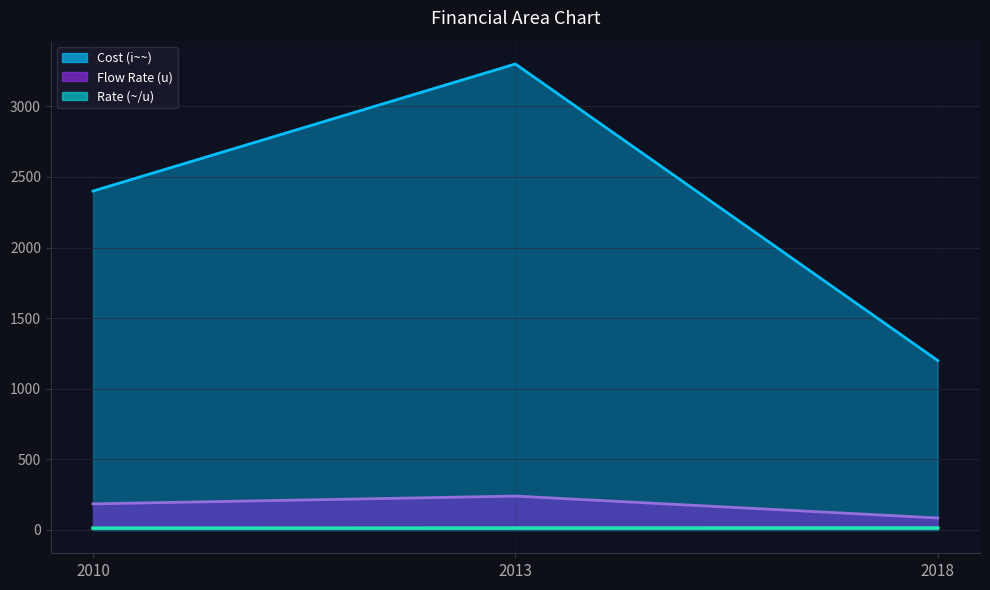

How many Flow Rate (u) values are between 85 and 240?

3